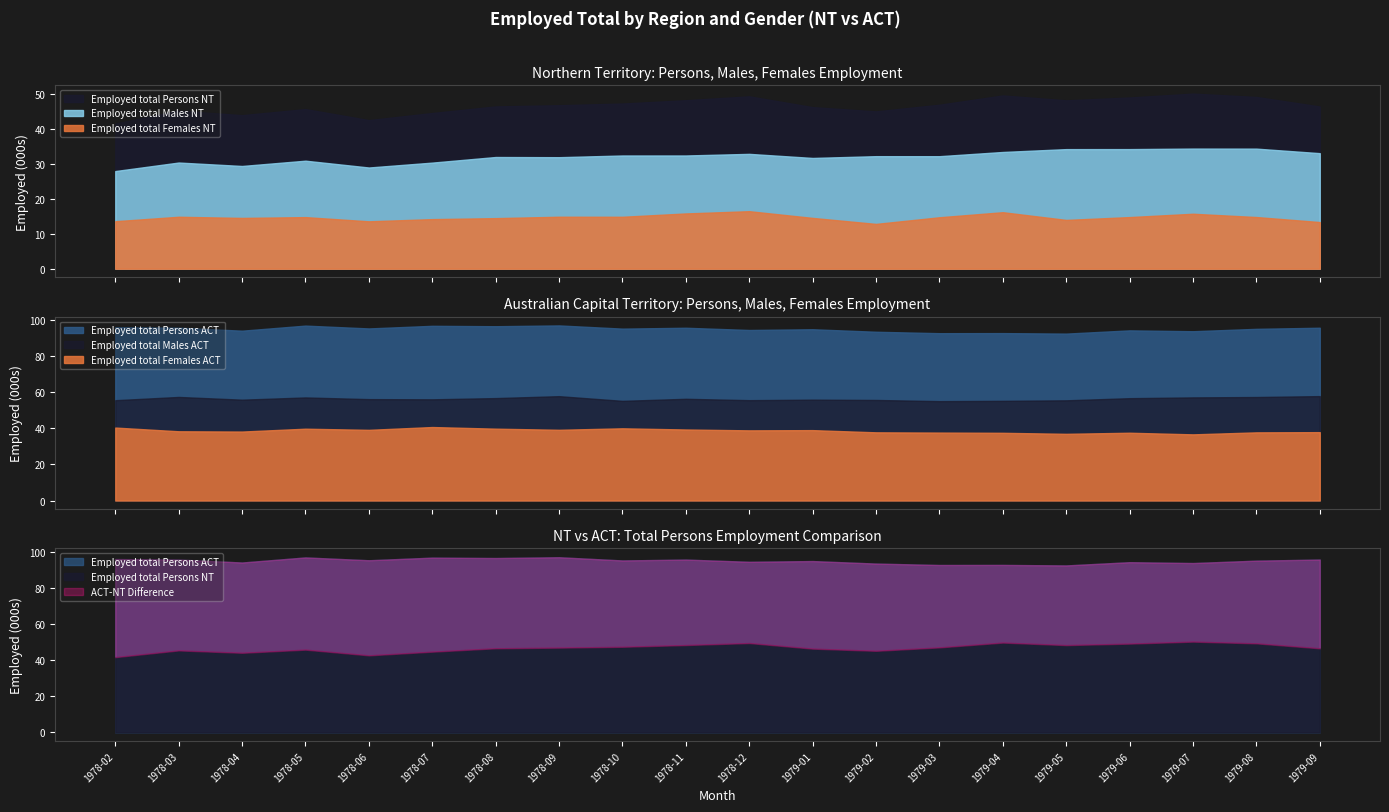

What is the difference between the second highest and minimum values in the Employed total Males ACT series?

2.8